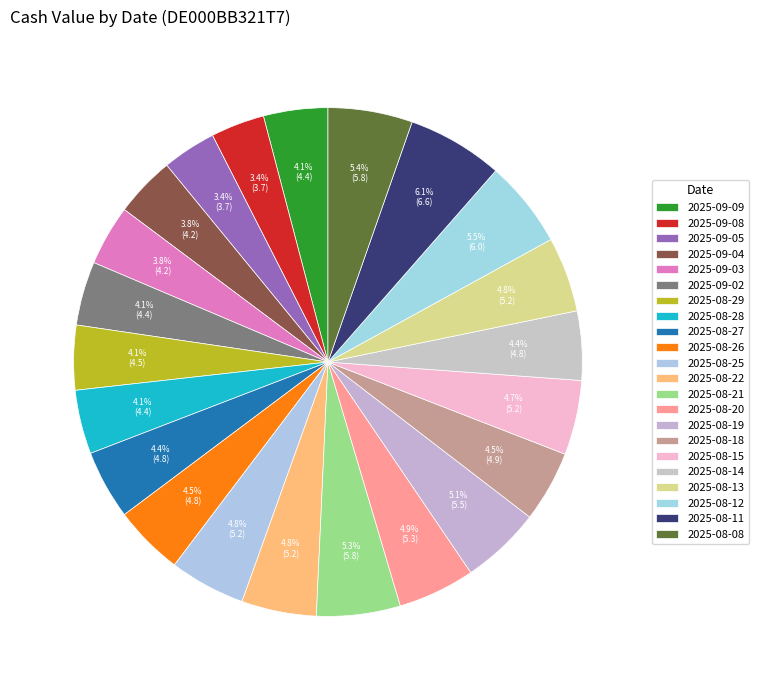

How many slices are in this pie chart?

22